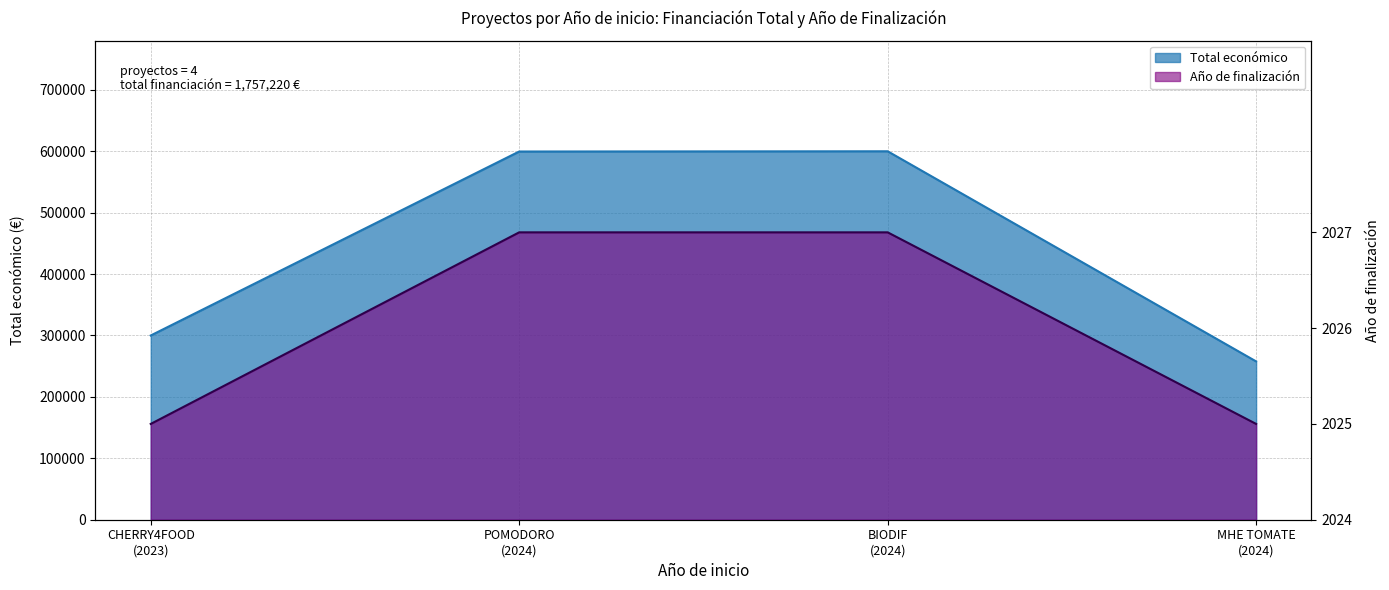

At which label does Total económico first exceed 599540?

BIODIF (2024)